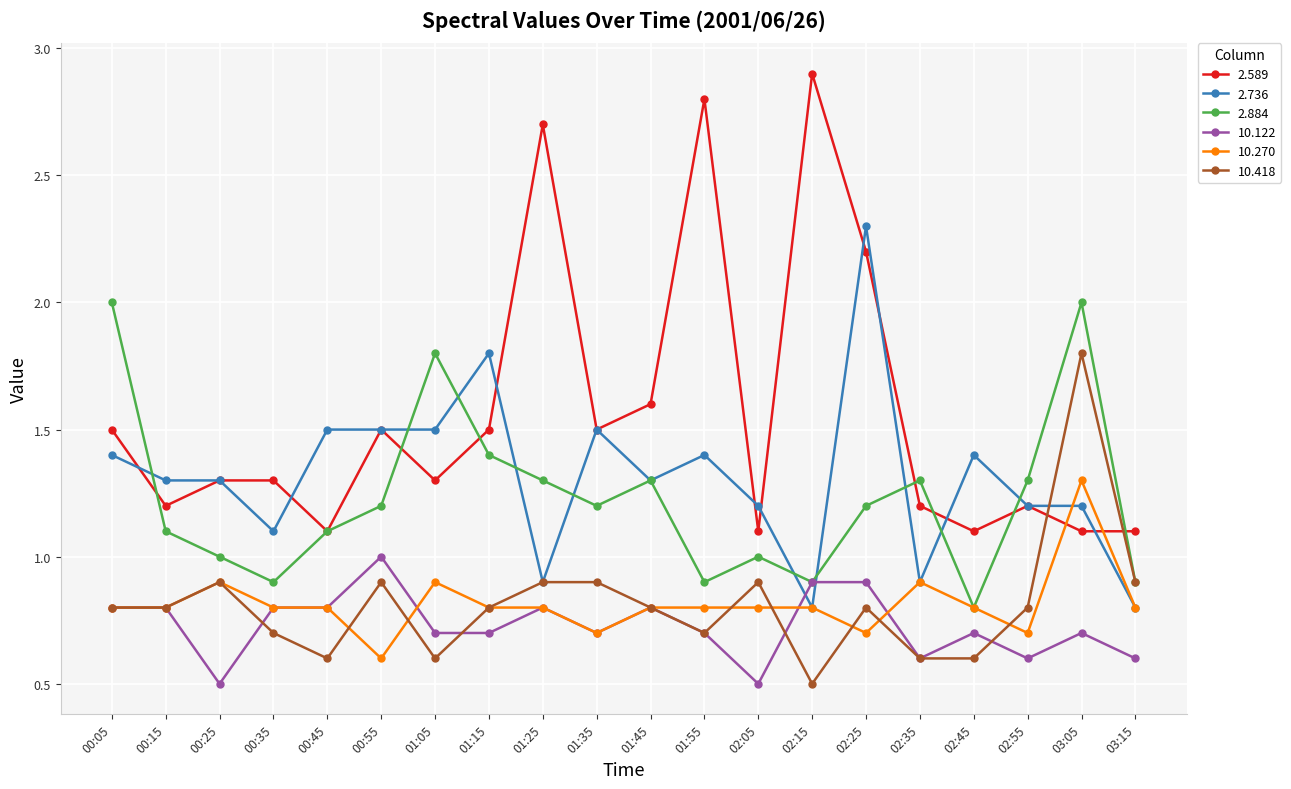

Reading right to left, what are all the values shown in this chart?

2.589: 1.1	1.1	1.2	1.1	1.2	2.2	2.9	1.1	2.8	1.6	1.5	2.7	1.5	1.3	1.5	1.1	1.3	1.3	1.2	1.5
2.736: 0.8	1.2	1.2	1.4	0.9	2.3	0.8	1.2	1.4	1.3	1.5	0.9	1.8	1.5	1.5	1.5	1.1	1.3	1.3	1.4
2.884: 0.9	2.0	1.3	0.8	1.3	1.2	0.9	1.0	0.9	1.3	1.2	1.3	1.4	1.8	1.2	1.1	0.9	1.0	1.1	2.0
10.122: 0.6	0.7	0.6	0.7	0.6	0.9	0.9	0.5	0.7	0.8	0.7	0.8	0.7	0.7	1.0	0.8	0.8	0.5	0.8	0.8
10.270: 0.8	1.3	0.7	0.8	0.9	0.7	0.8	0.8	0.8	0.8	0.7	0.8	0.8	0.9	0.6	0.8	0.8	0.9	0.8	0.8
10.418: 0.9	1.8	0.8	0.6	0.6	0.8	0.5	0.9	0.7	0.8	0.9	0.9	0.8	0.6	0.9	0.6	0.7	0.9	0.8	0.8